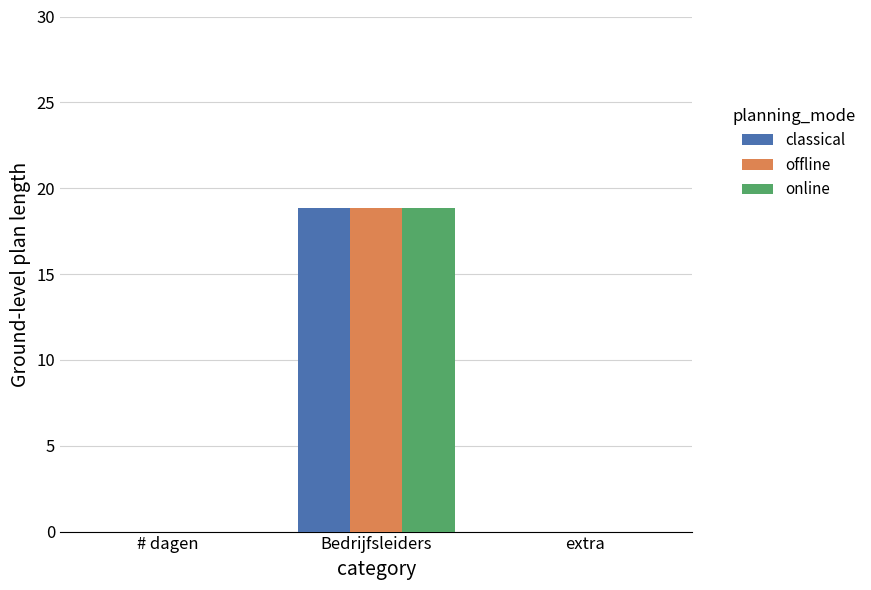

Reading left to right, extract all data points from this chart.

classical: 0.0	18.8	0.0
offline: 0.0	18.8	0.0
online: 0.0	18.8	0.0